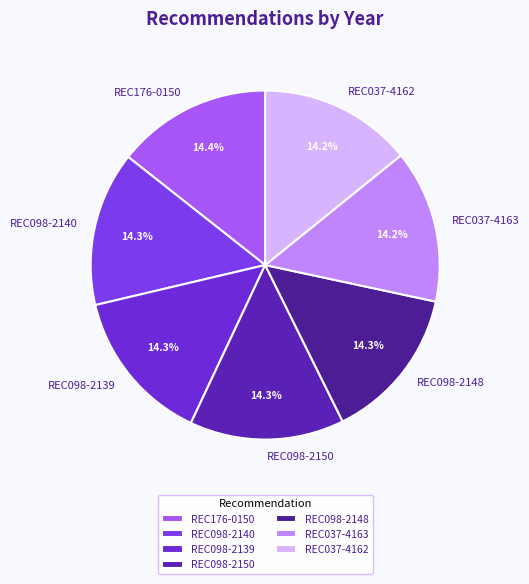

Approximately how many times larger is the value at REC176-0150 compared to REC098-2148?

1.0